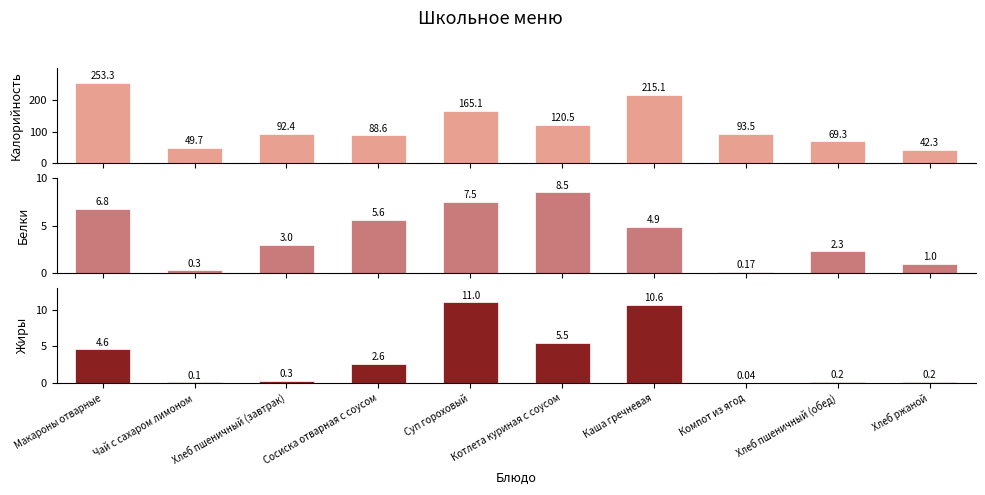

The value of Белки at Хлеб пшеничный (завтрак) is 4.1. True or false?

False